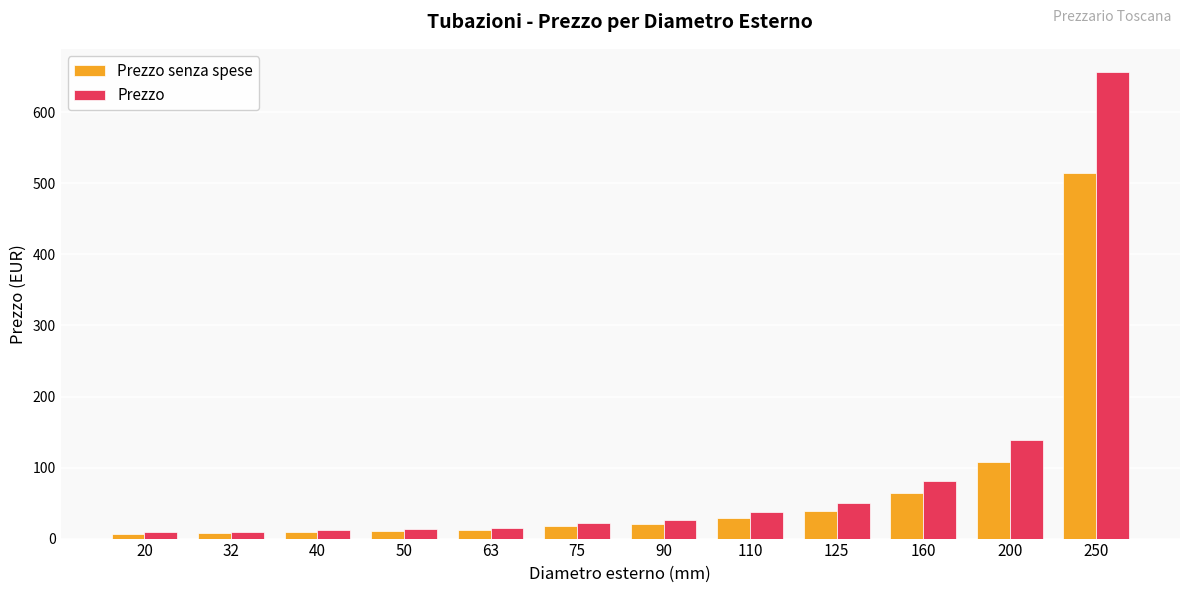

Which series has the largest range (max minus min)?

Prezzo